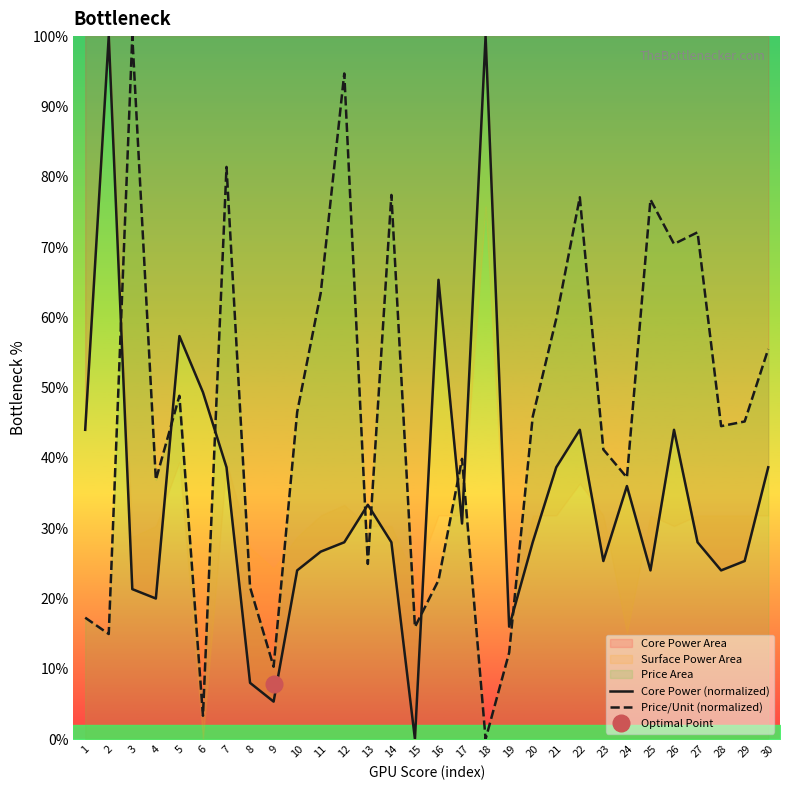

Where is the first local minimum for Core Power (normalized)?

4